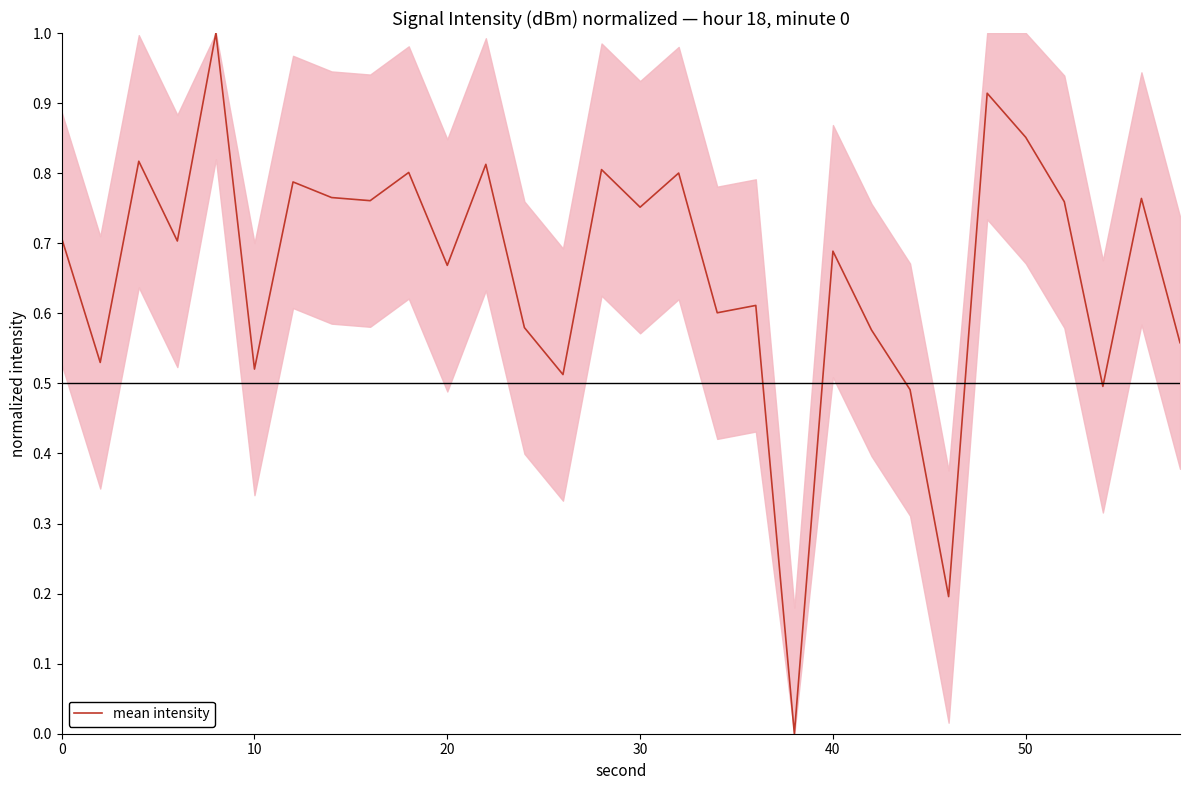

What is the difference between the maximum and minimum values?

1.0